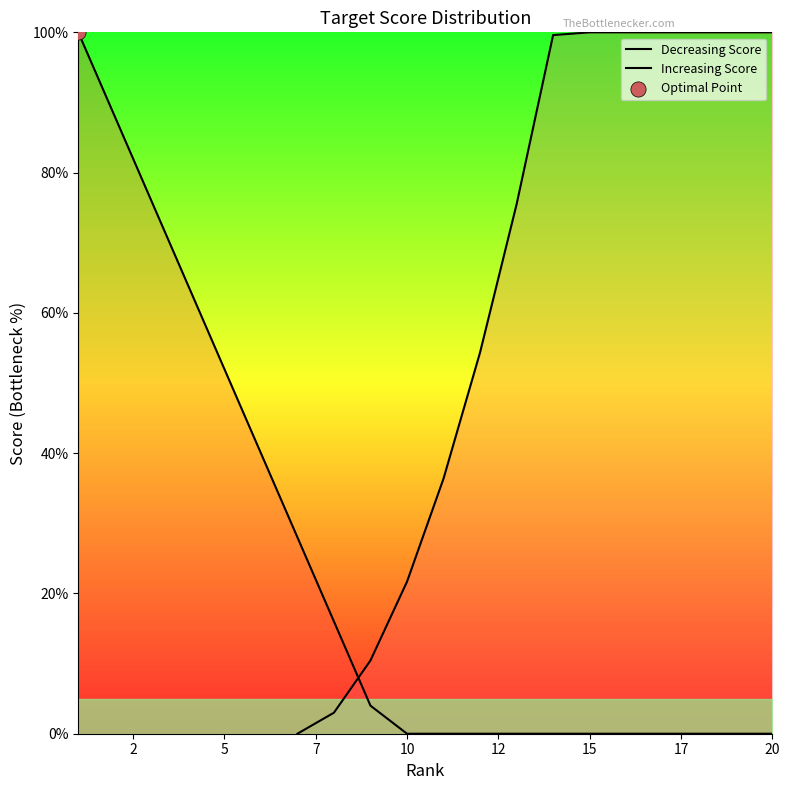

Which series reaches the minimum Y coordinate?

Decreasing Score